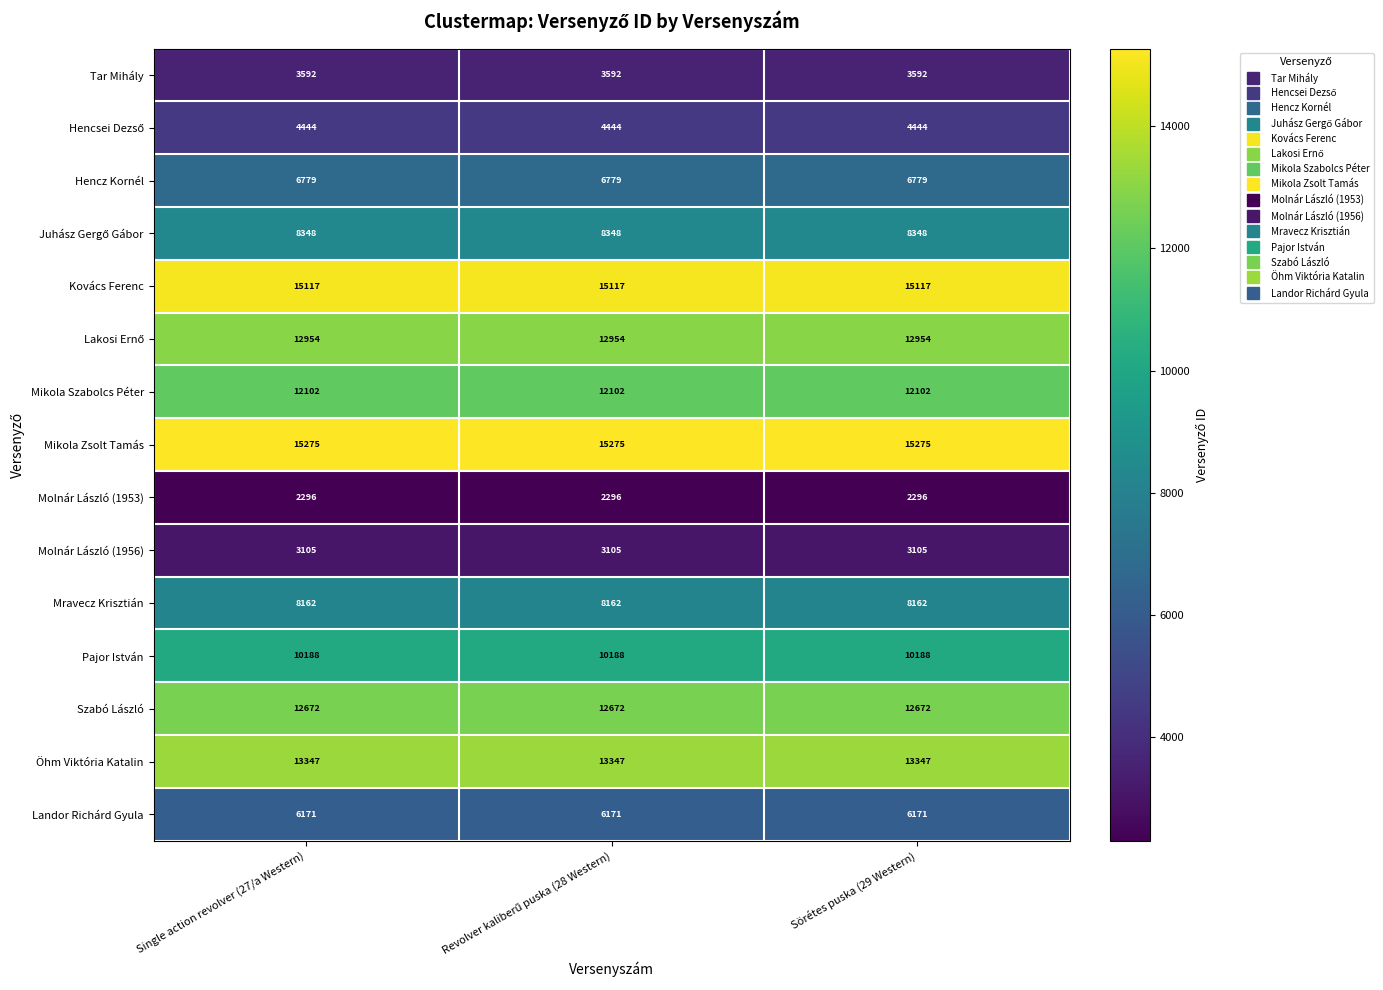

Is it true that Mikola Szabolcs Péter equals 12102 at Single action revolver (27/a Western)?

True